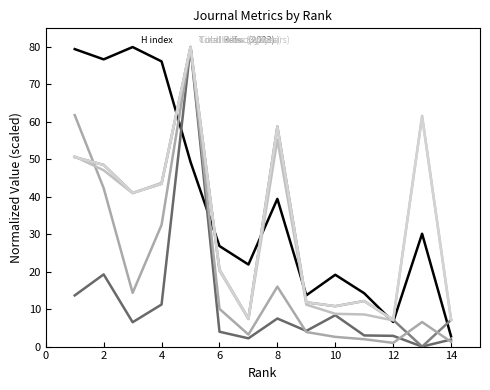

Is this an area chart (filled region under the line)?

No